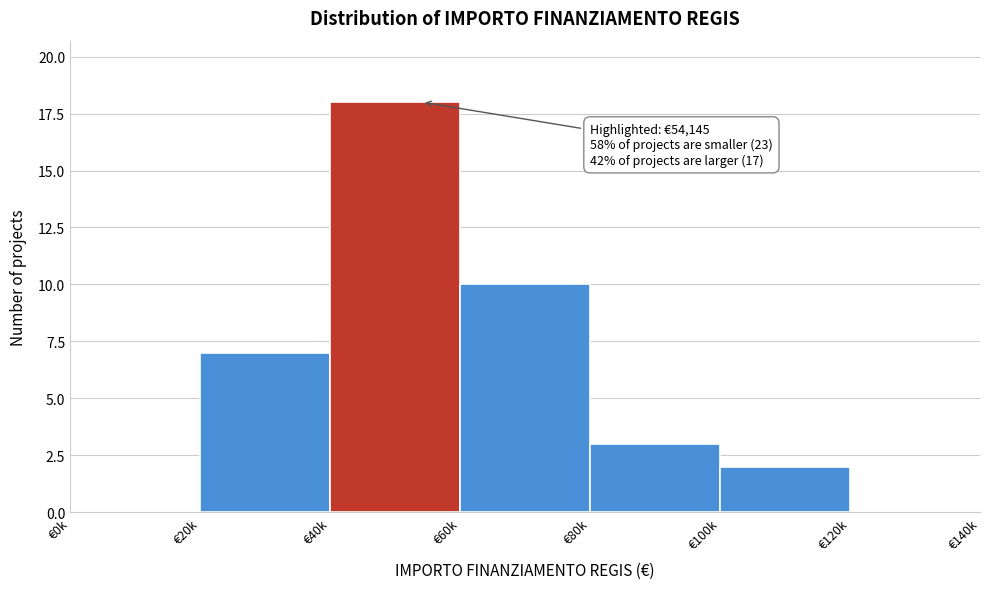

Reading left to right, list all the values displayed in this chart.

€0k=0	€20k=7	€40k=18	€60k=10	€80k=3	€100k=2	€120k=0